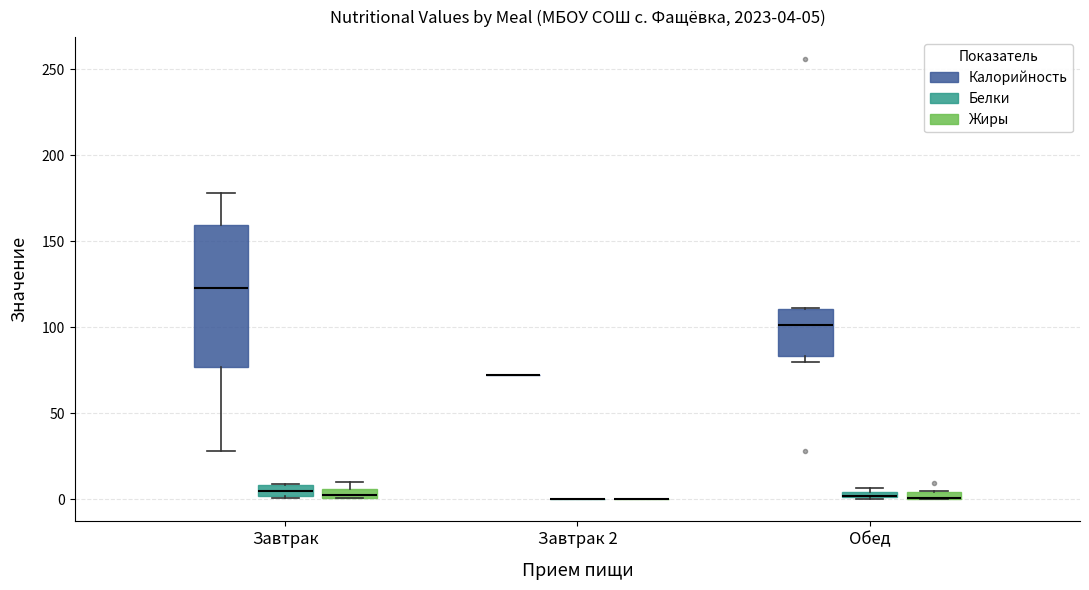

Which box is the tallest, from its lower edge to its upper edge?

Завтрак (Калорийность)